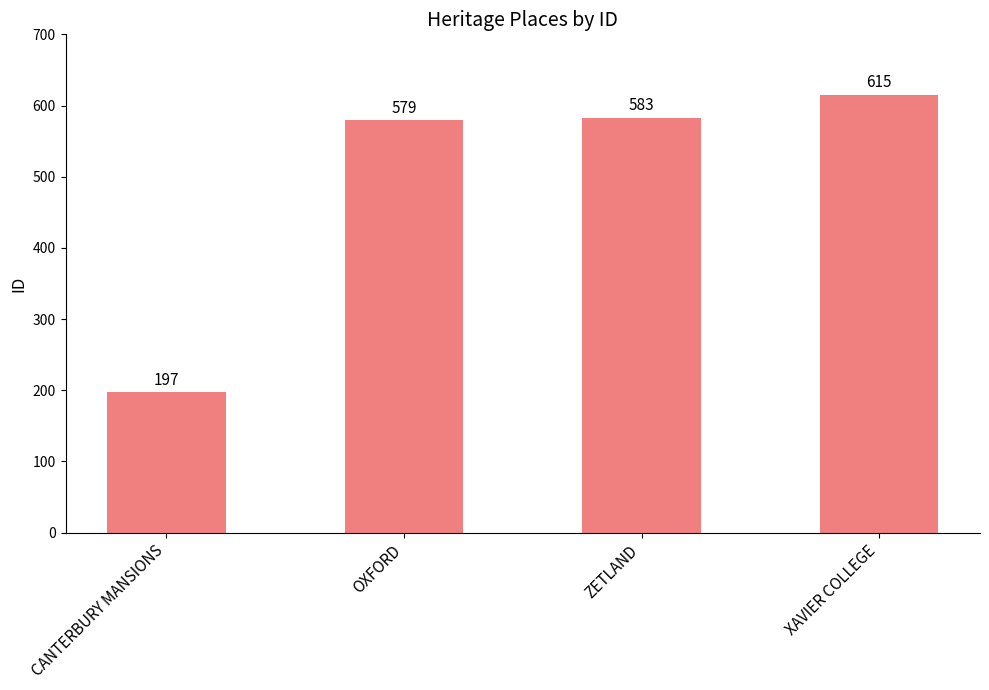

What value does the data have at CANTERBURY MANSIONS?

197